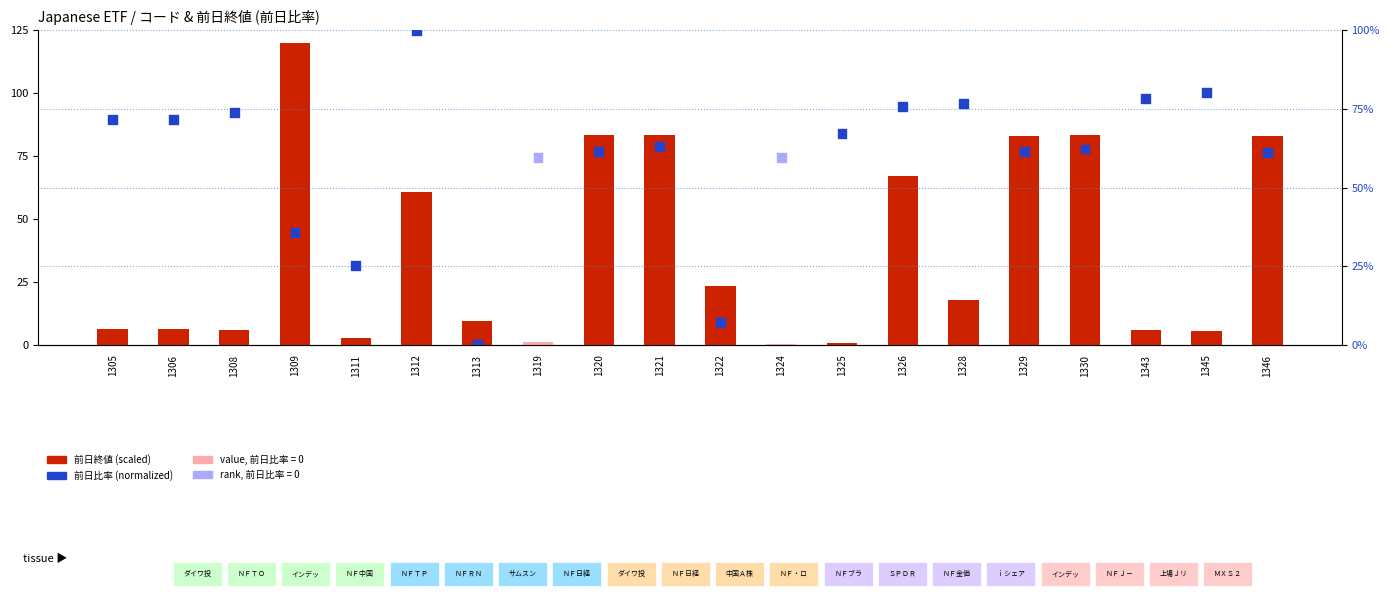

Is the value of 前日終値 (scaled) at 1326 greater than the value of 前日比率 (normalized) at 1306?

No